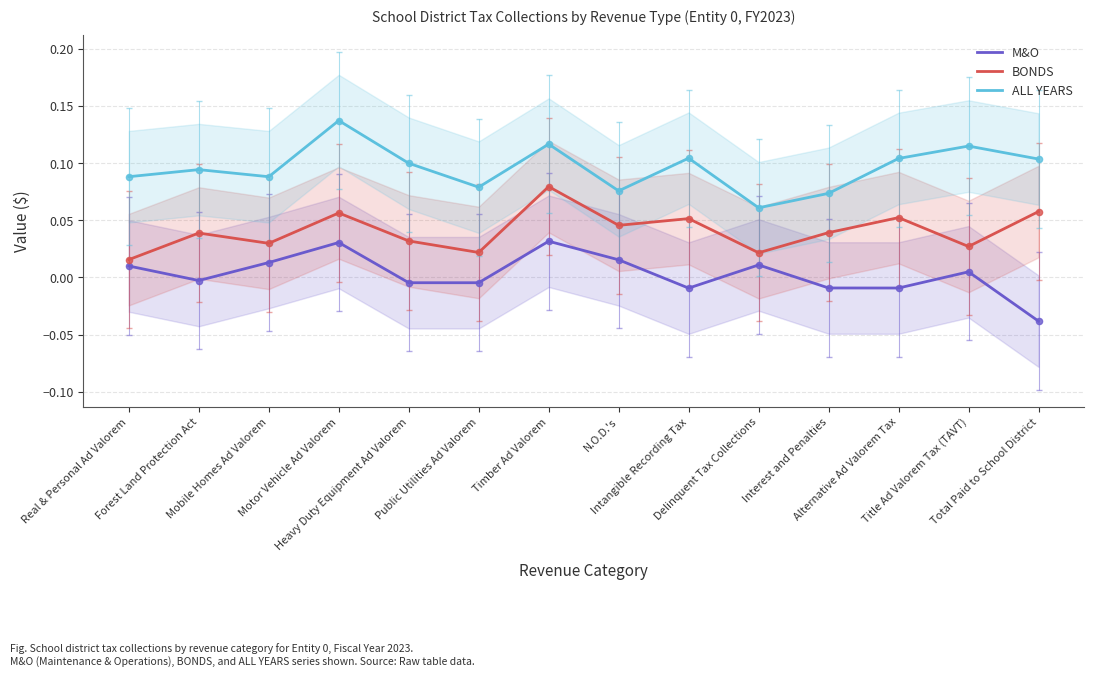

Is the value of ALL YEARS at Delinquent Tax Collections greater than the value of BONDS at Alternative Ad Valorem Tax?

Yes